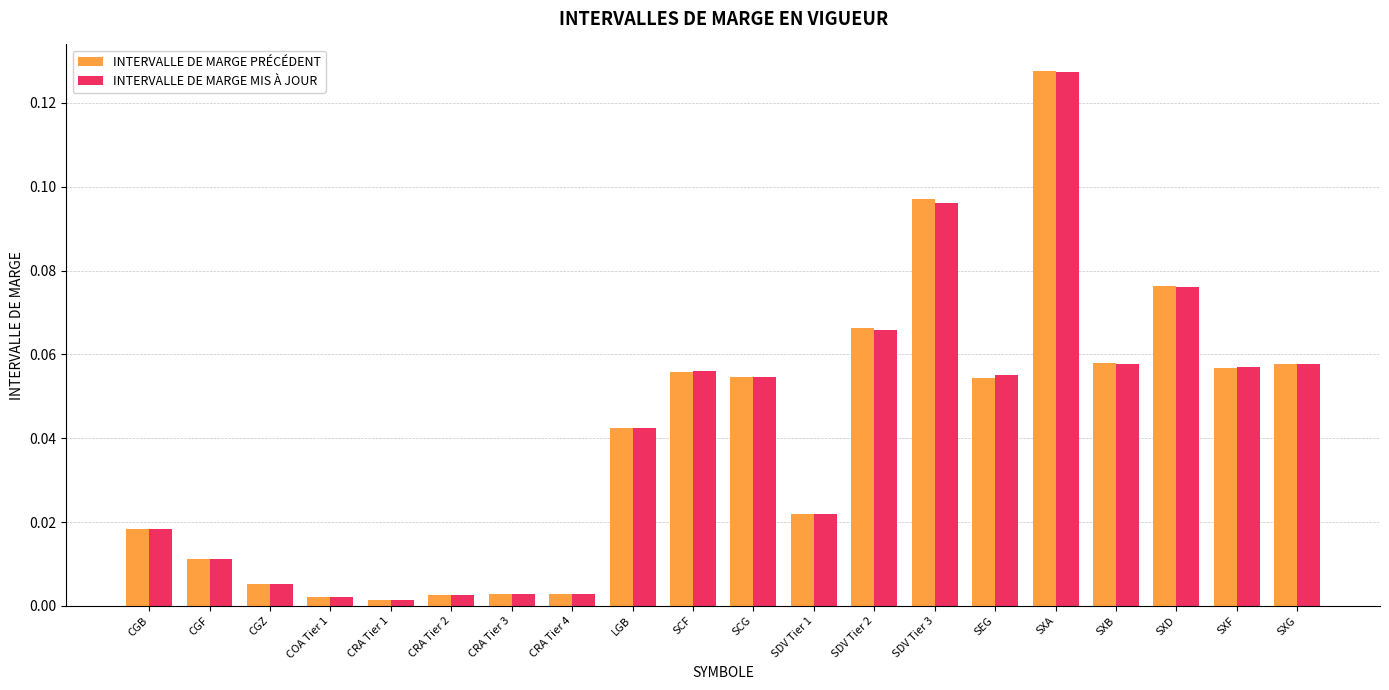

How many distinct data groups are displayed?

2